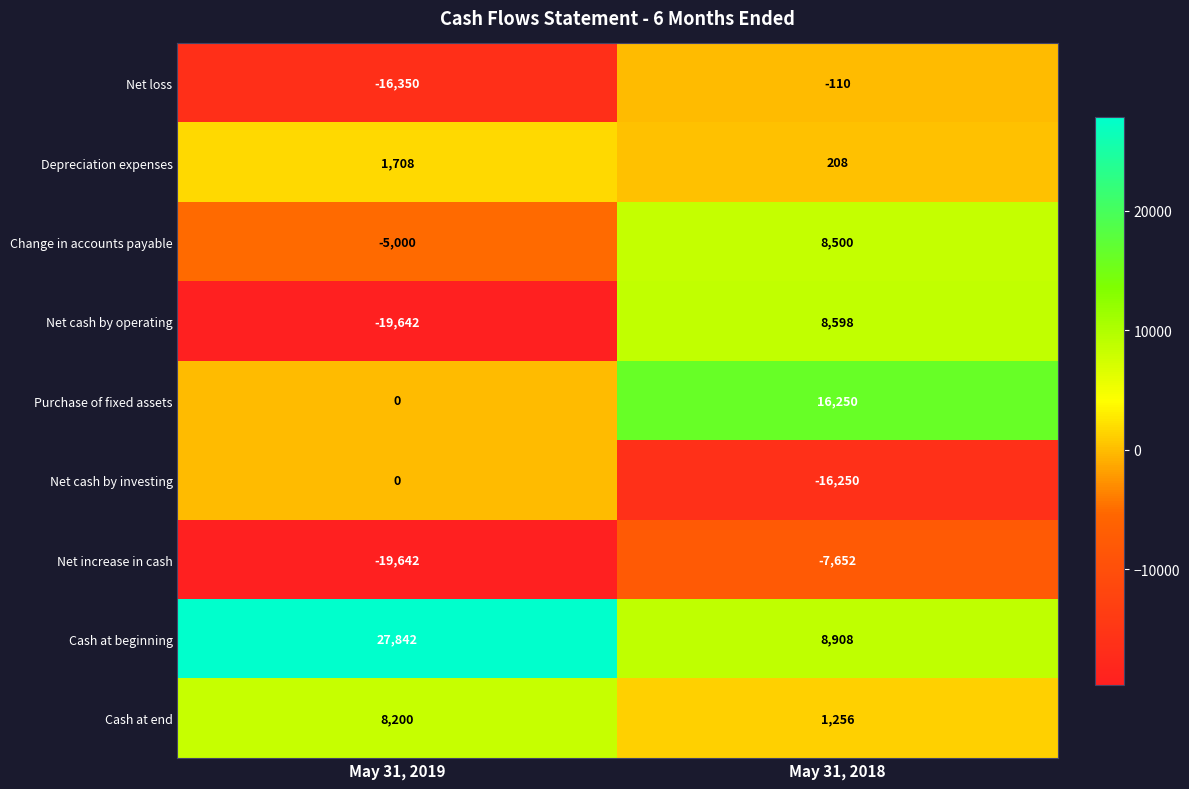

At May 31, 2018, list the series in order from smallest to largest.

Net cash by investing, Net increase in cash, Net loss, Depreciation expenses, Cash at end, Change in accounts payable, Net cash by operating, Cash at beginning, Purchase of fixed assets